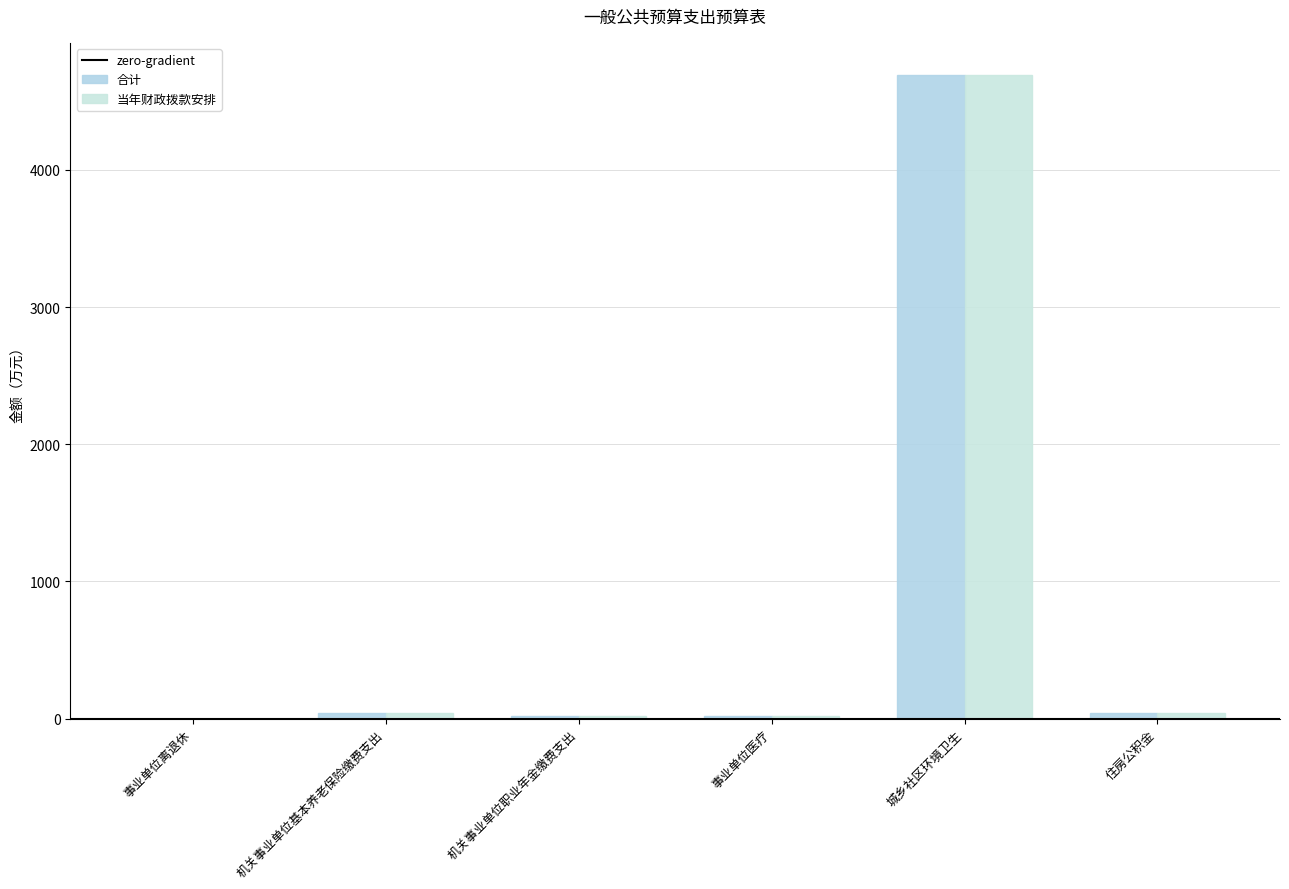

What is the difference between the 合计 values at 事业单位离退休 and 事业单位医疗?

17.9